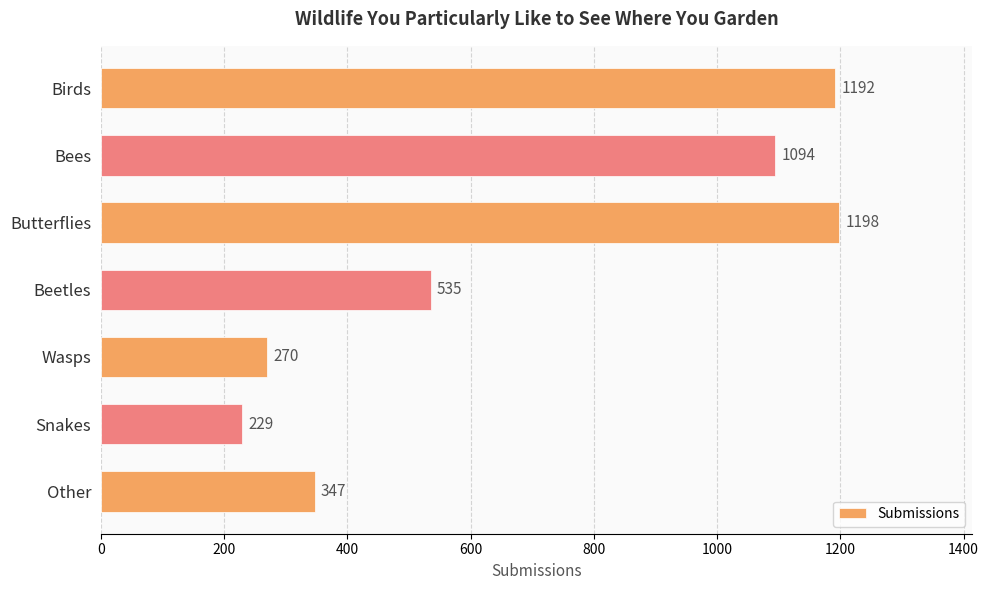

Which has a higher value, Beetles or Birds?

Birds